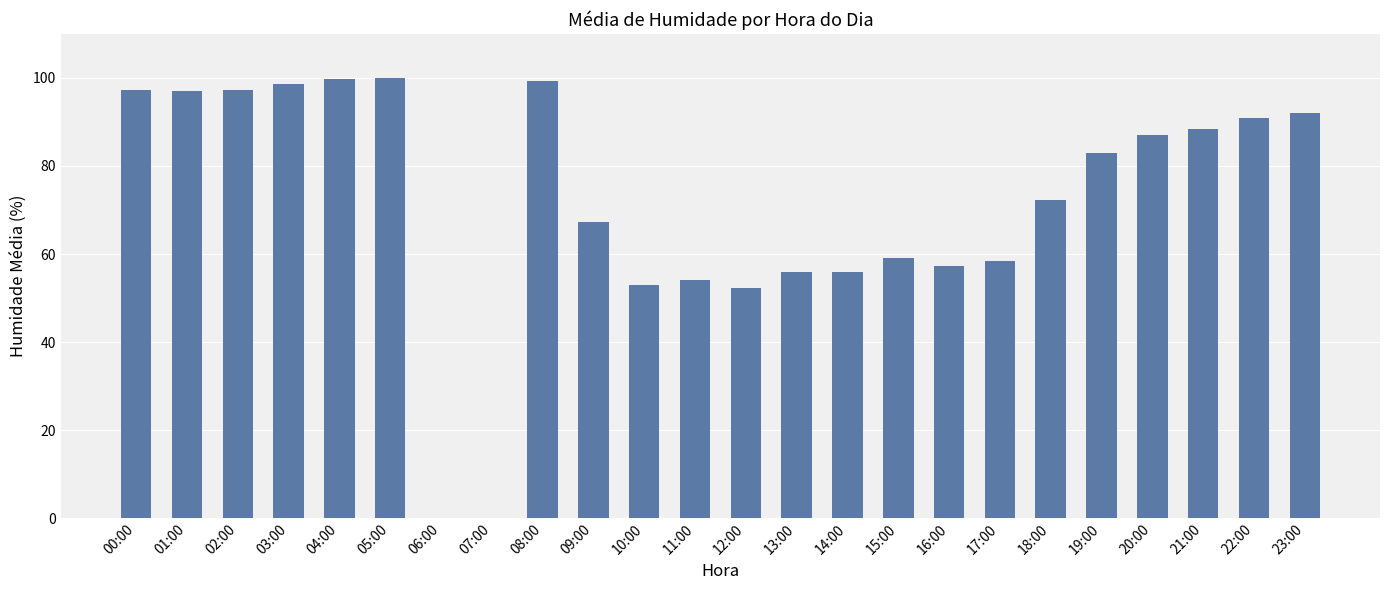

What is the difference between the values at 11:00 and 10:00?

1.0